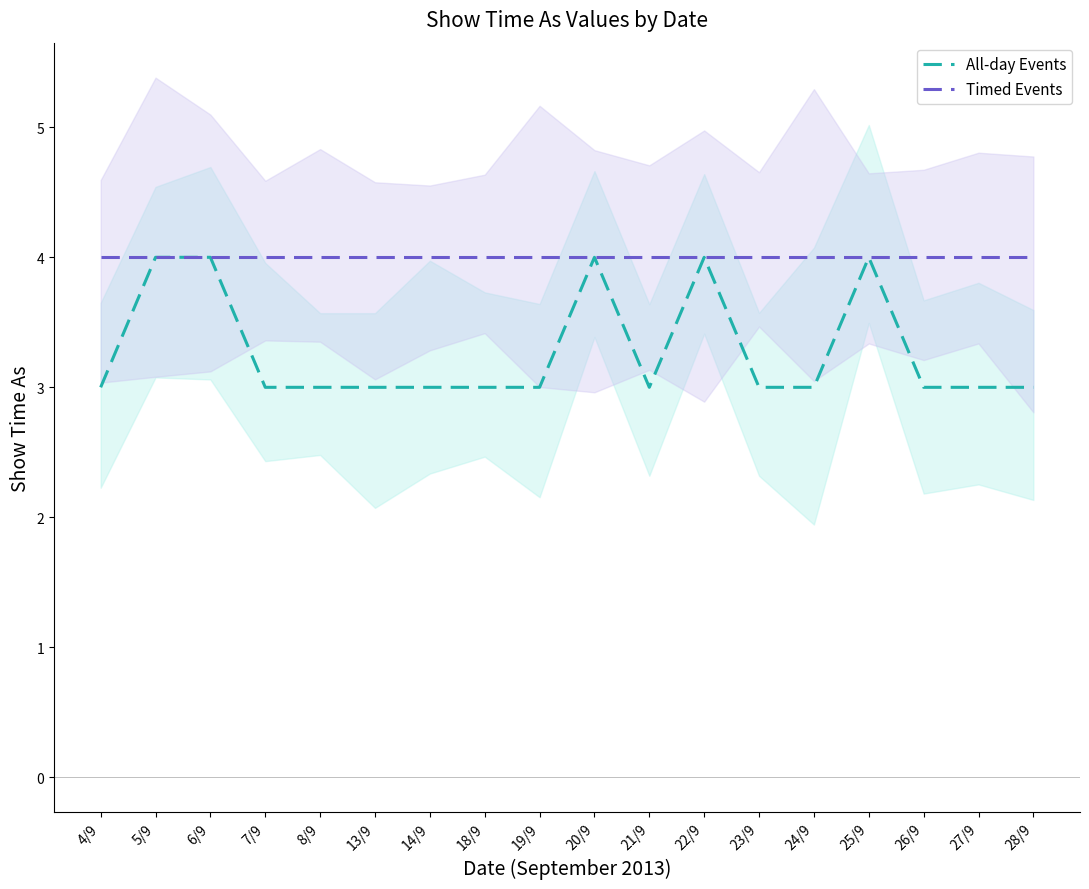

What is the label of the 12th point from the left?

22/9